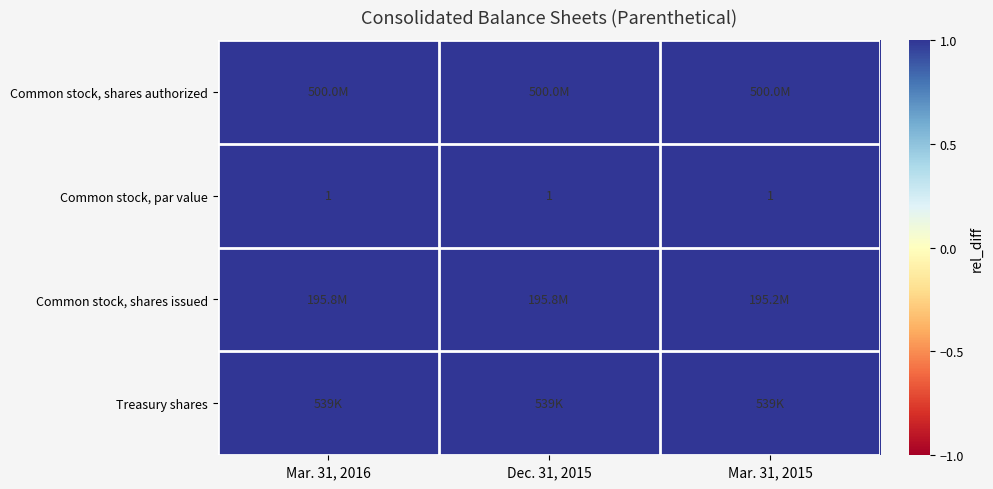

Between Mar. 31, 2015 and Dec. 31, 2015, which is larger?

Mar. 31, 2015